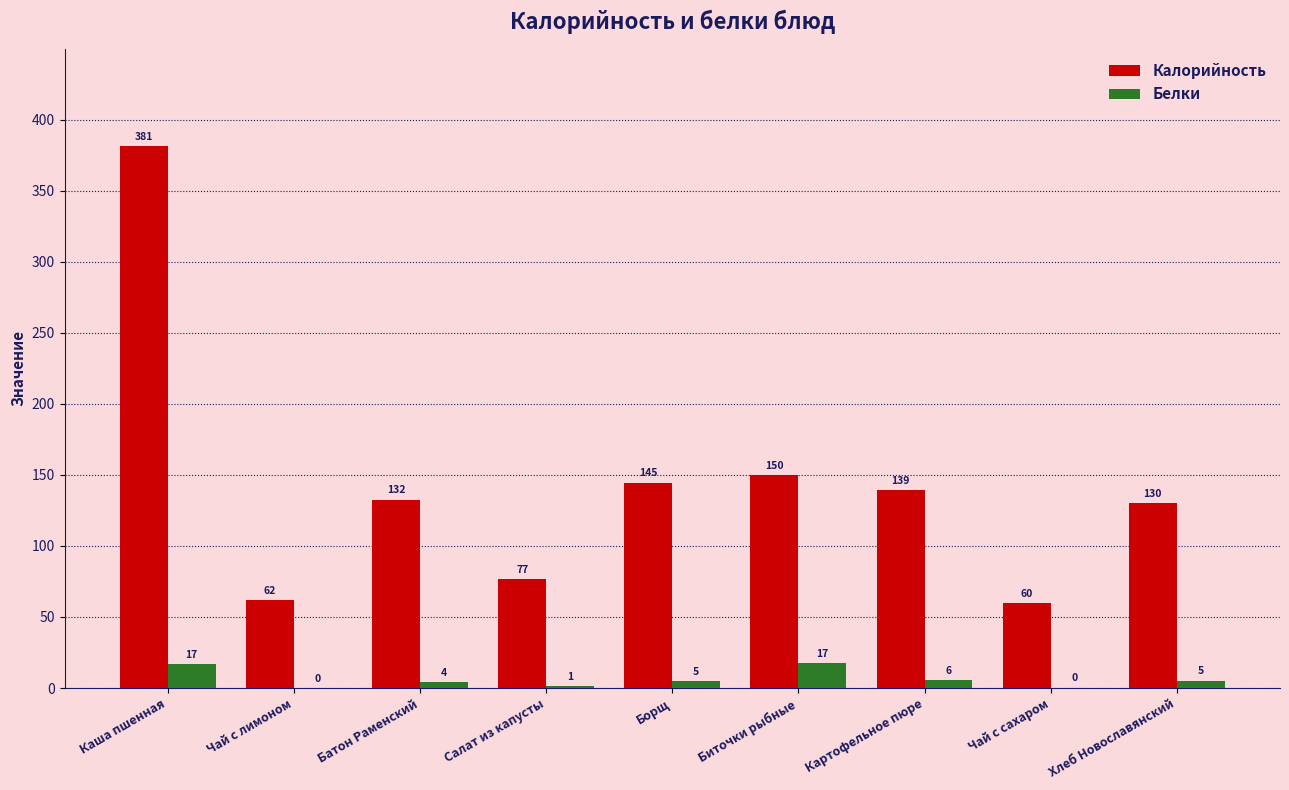

At which label is Белки closest to 8?

Картофельное пюре